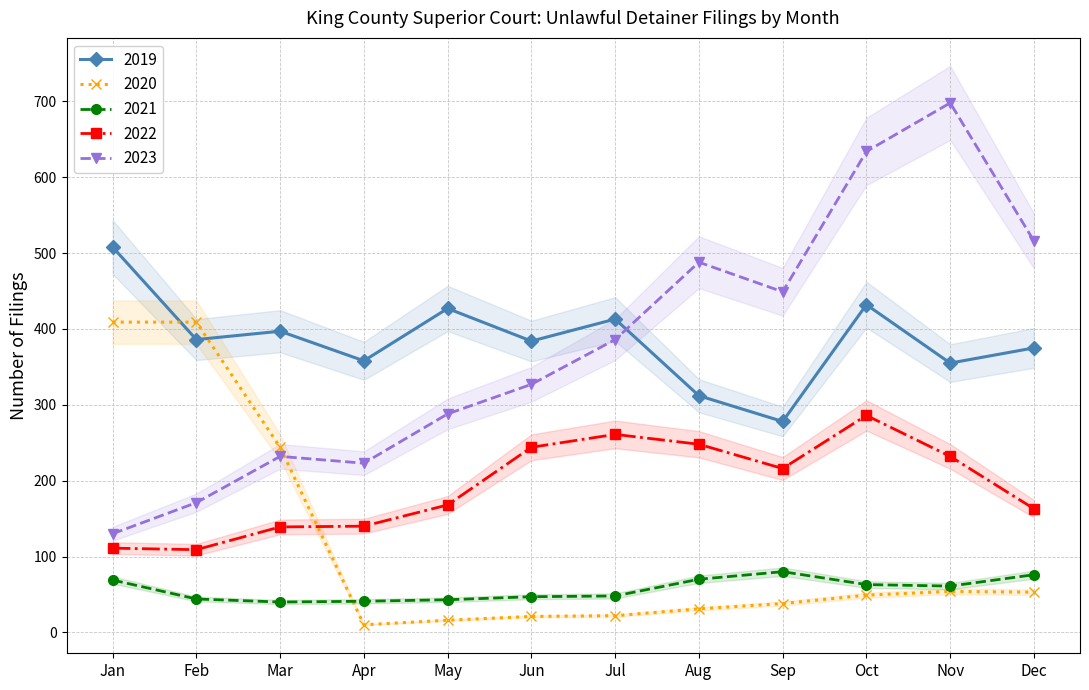

What is the difference between the 2019 values at Nov and Sep?

77